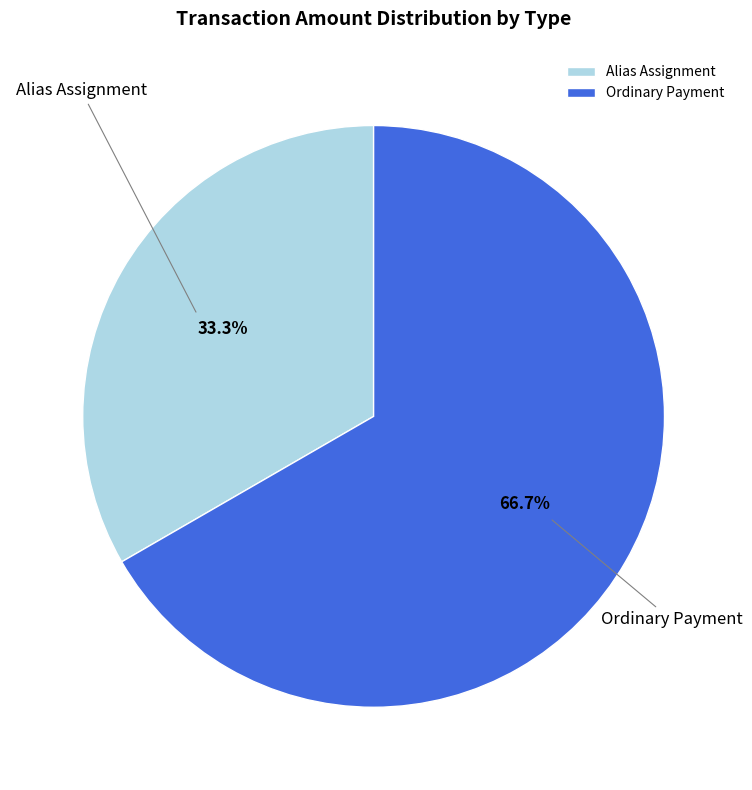

To the nearest percent, what is the difference between the Alias Assignment and Ordinary Payment slice percentages?

33%